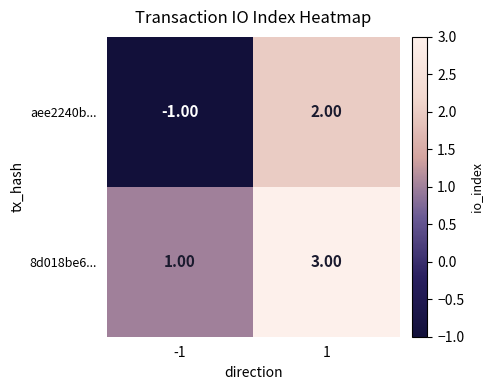

Which series has the largest total across all categories?

8d018be6...